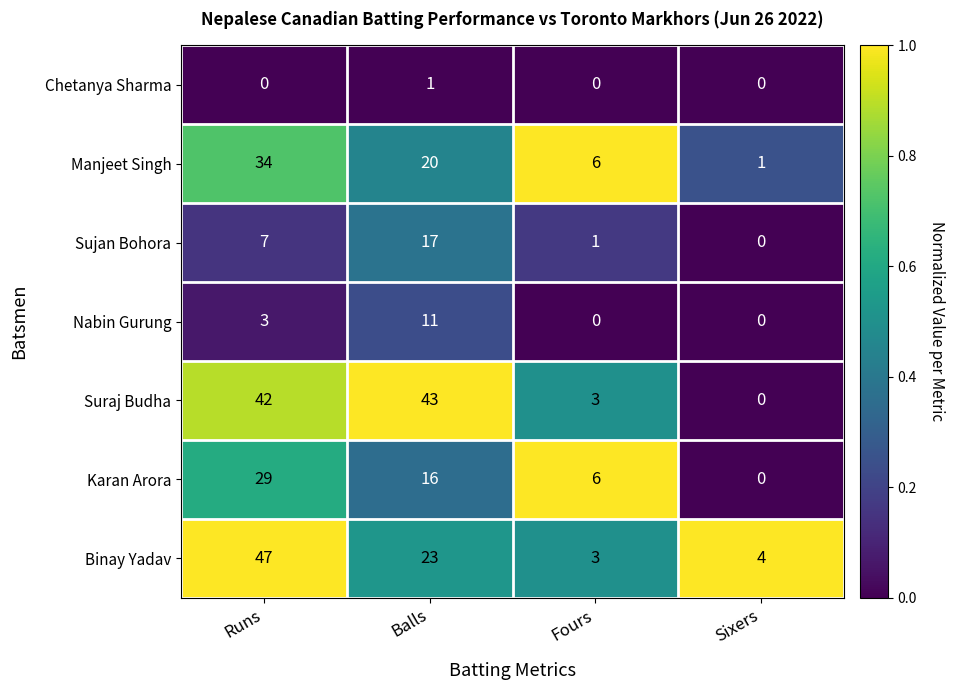

How many positive values does the Chetanya Sharma series have?

1